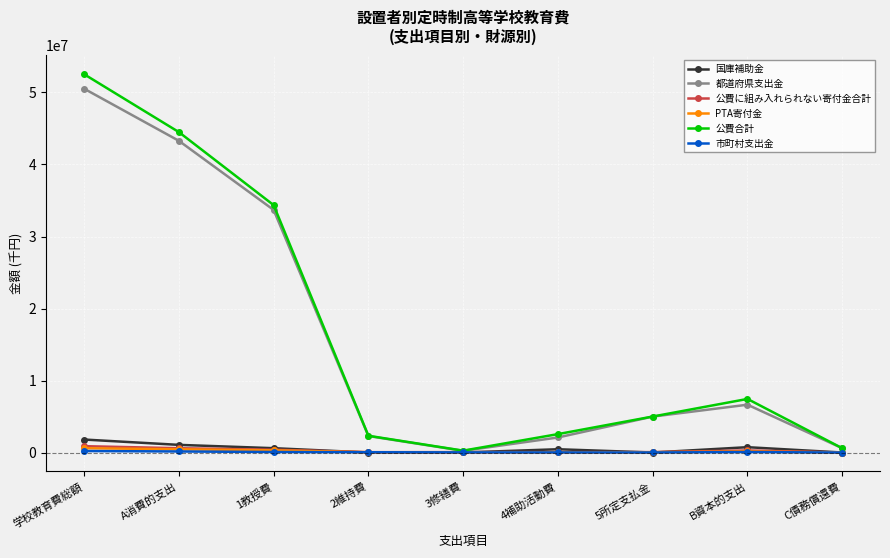

True or false: 公費合計 has a value of 58674729 at A消費的支出.

False